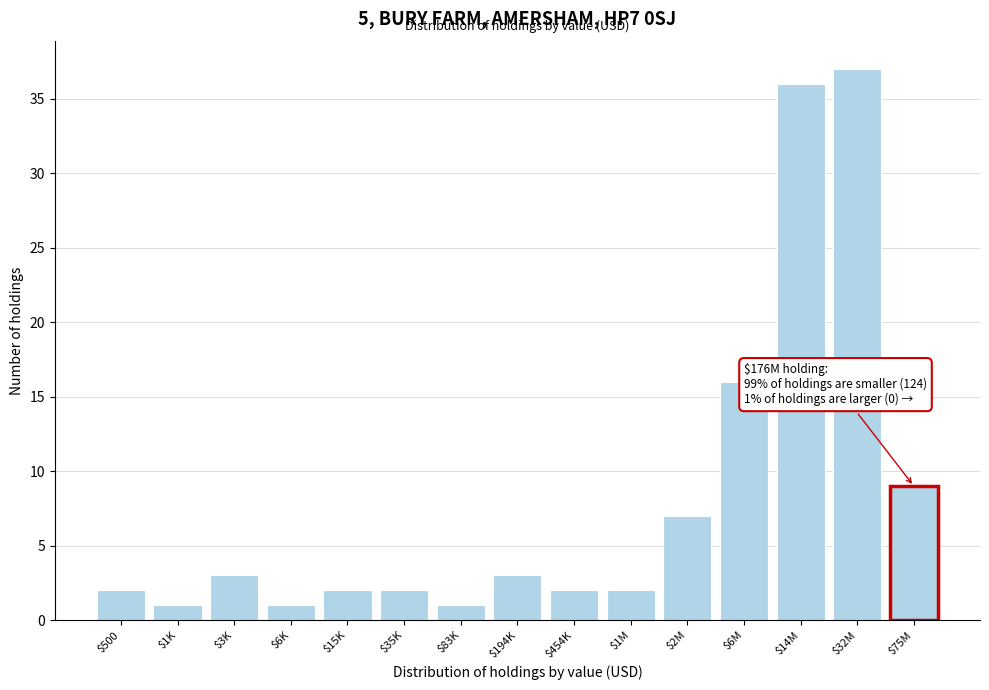

Reading left to right, what are all the values shown in this chart?

2	1	3	1	2	2	1	3	2	2	7	16	36	37	9